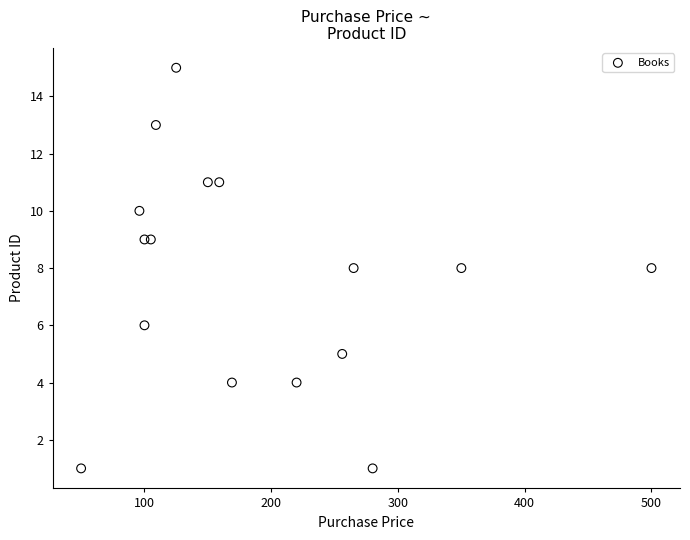

What is the range of X values (max minus min)?

450